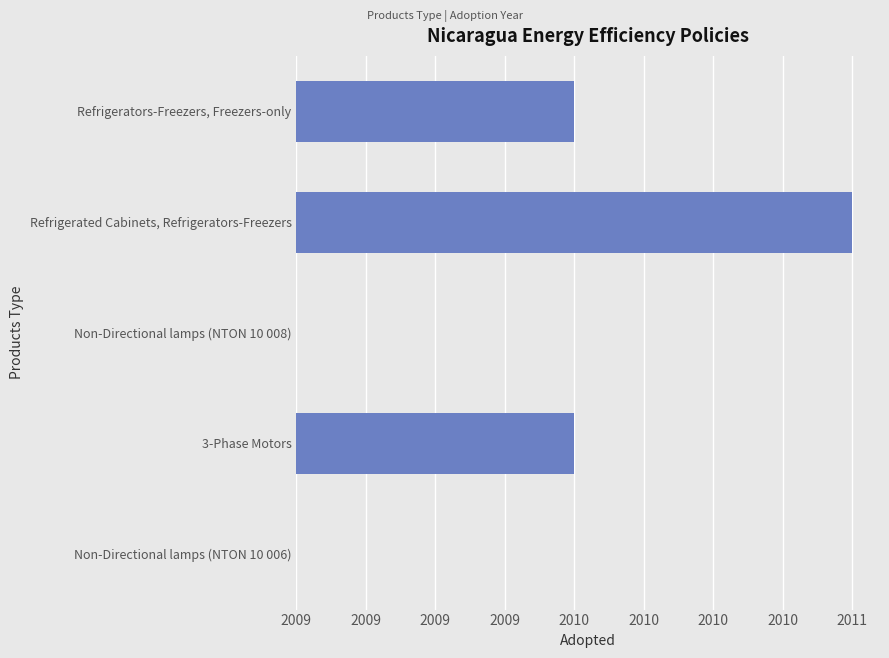

Are the bars horizontal?

Yes